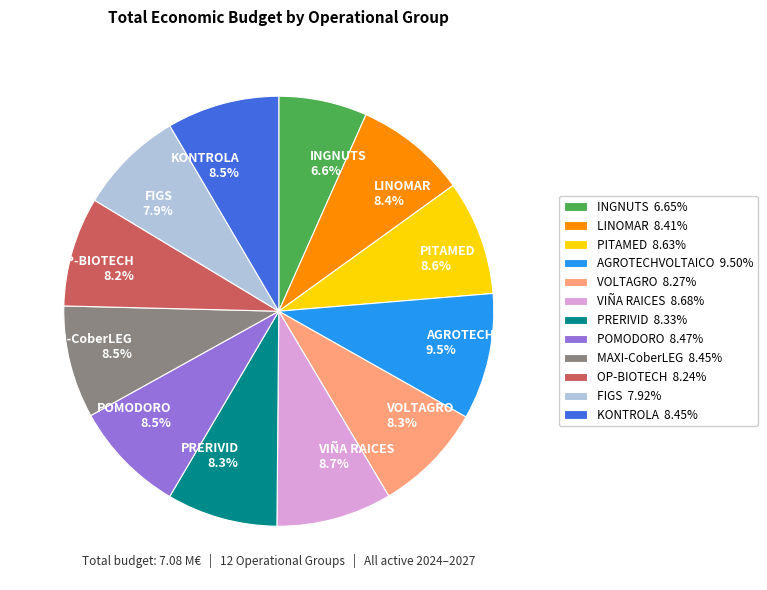

Which has a higher value, OP-BIOTECH or INGNUTS?

OP-BIOTECH